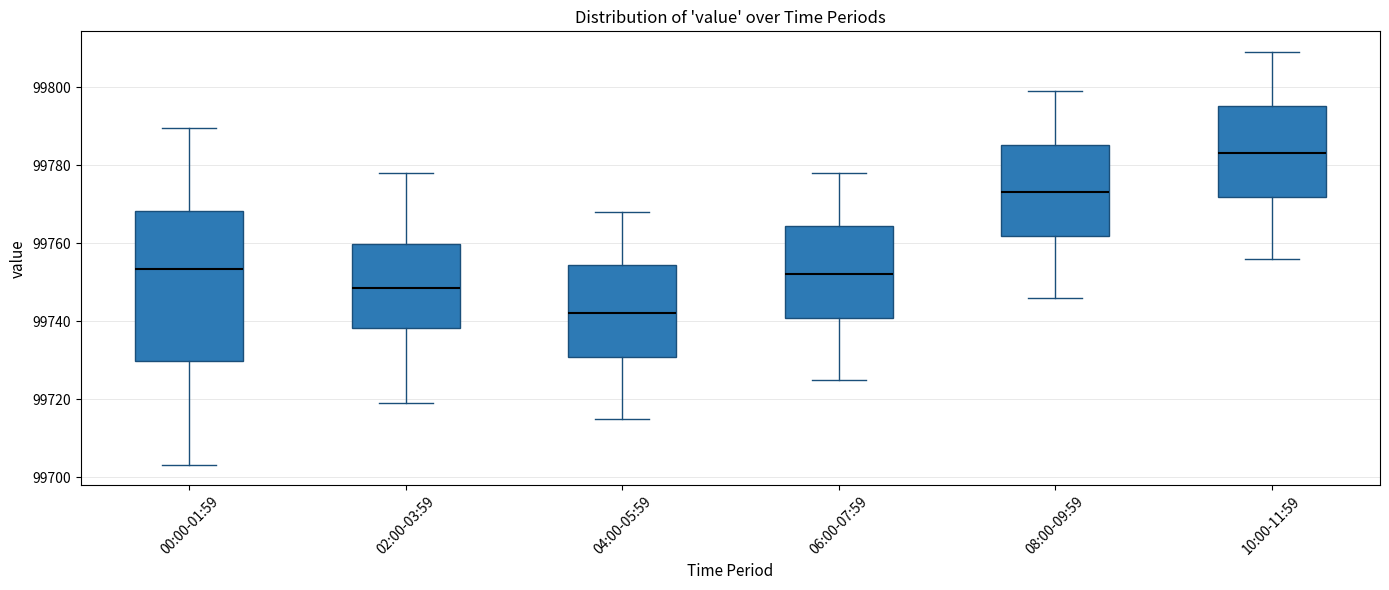

Which box is the tallest, from its lower edge to its upper edge?

00:00-01:59